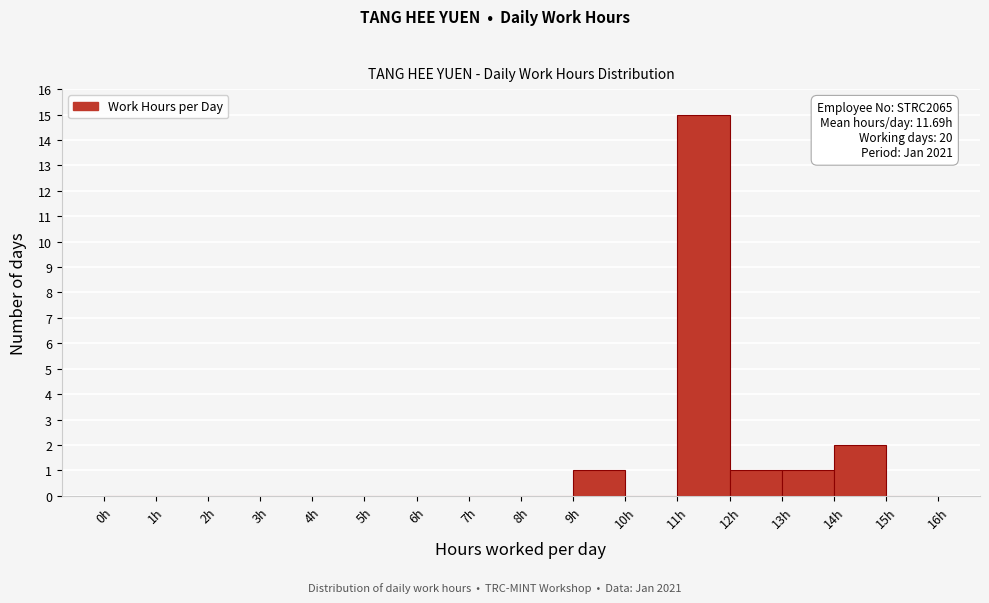

Over which range of the x-axis is the bar tallest?

11 to 12